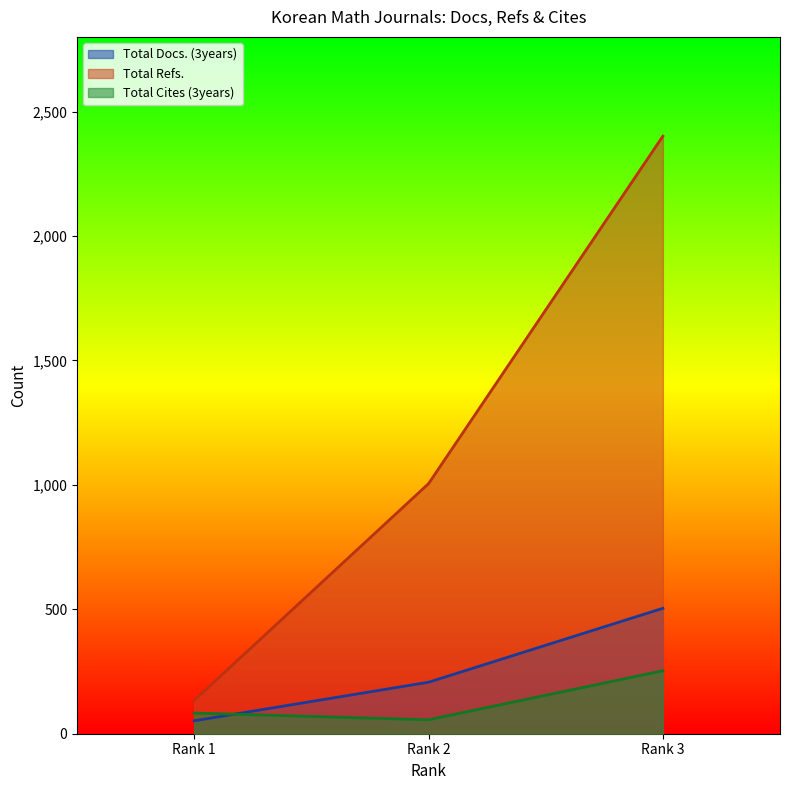

Read the Total Refs. value at Rank 2.

1005